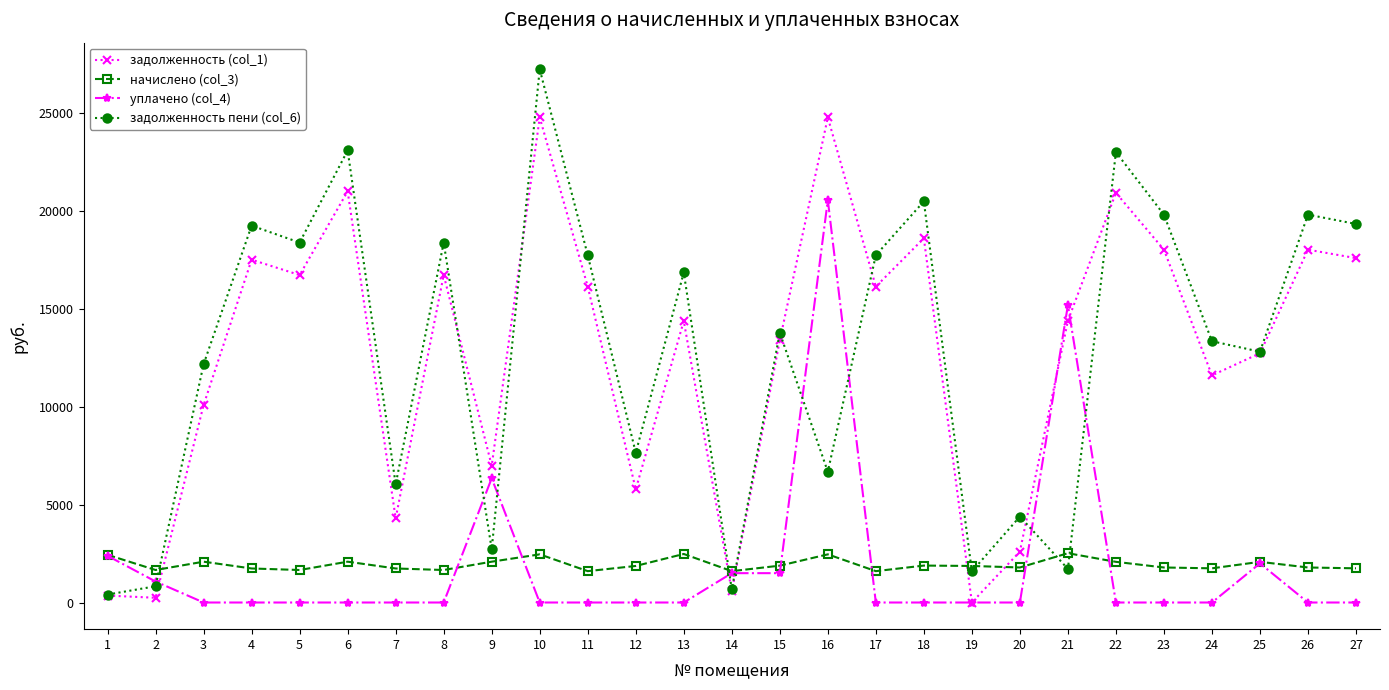

What is the difference between the highest and lowest values at 17?

17750.3